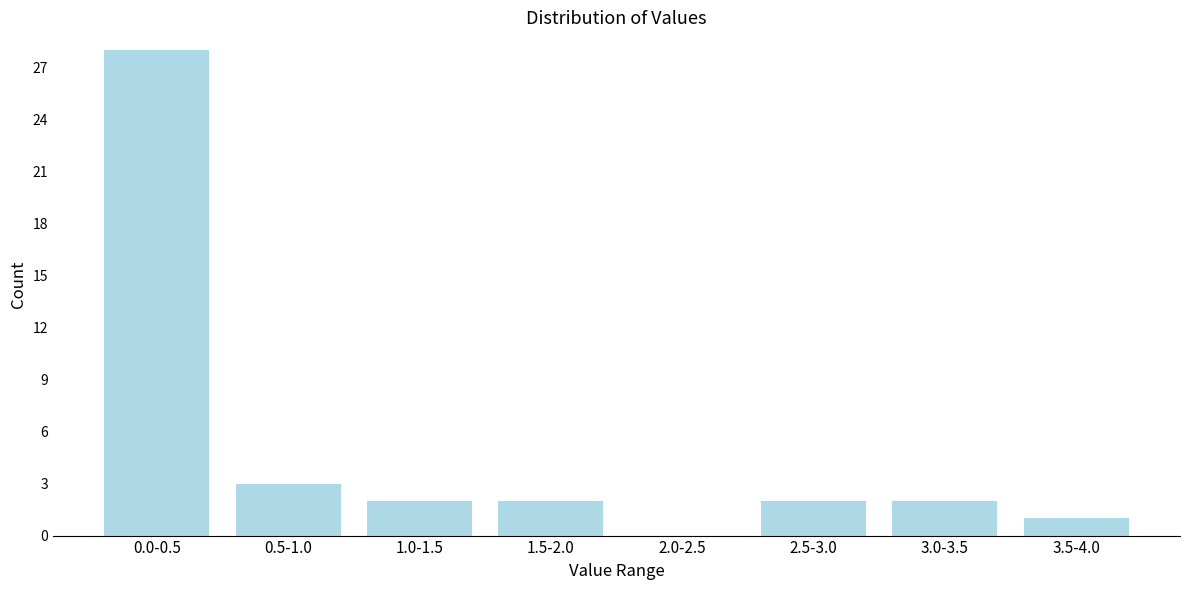

Reading left to right, list all the values displayed in this chart.

0.0-0.5=28	0.5-1.0=3	1.0-1.5=2	1.5-2.0=2	2.0-2.5=0	2.5-3.0=2	3.0-3.5=2	3.5-4.0=1